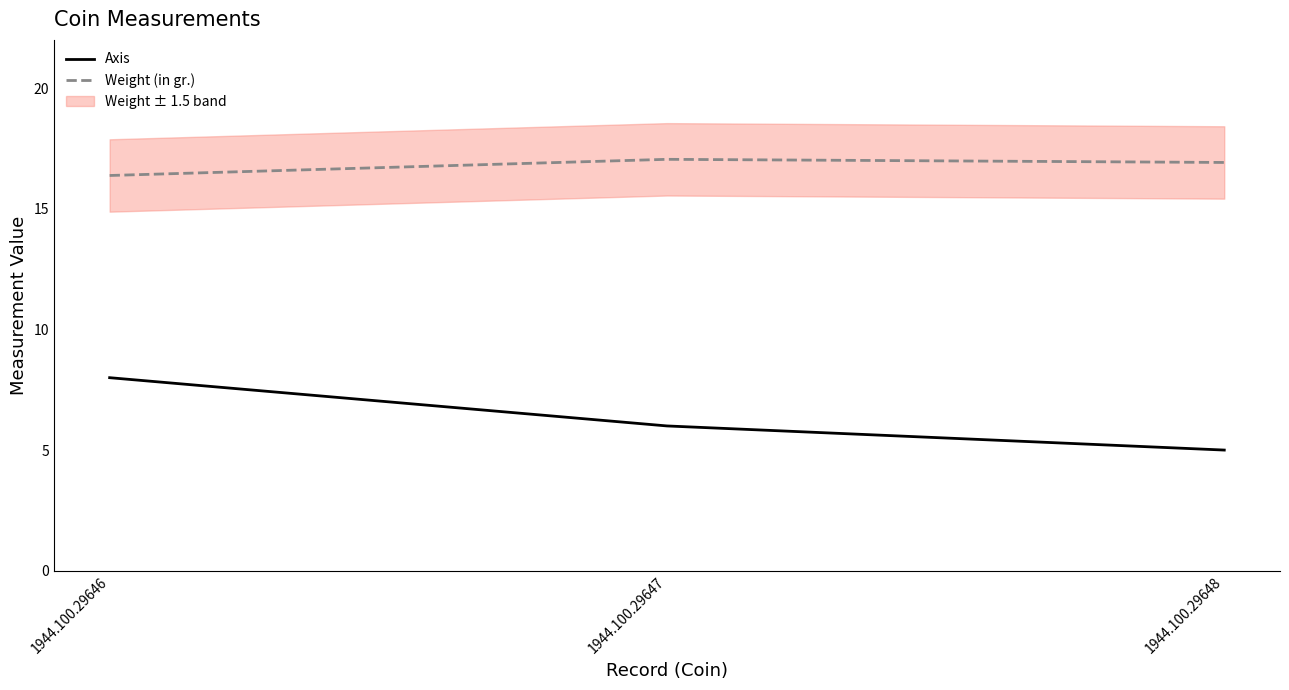

At how many categories does at least one series exceed 11?

3